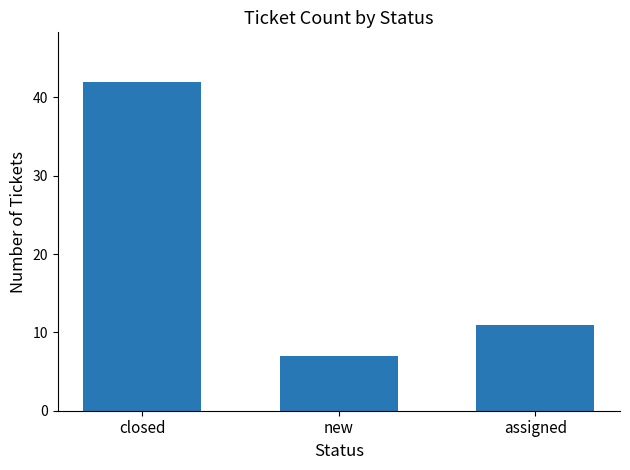

What is the label of the 2nd bar from the left?

new